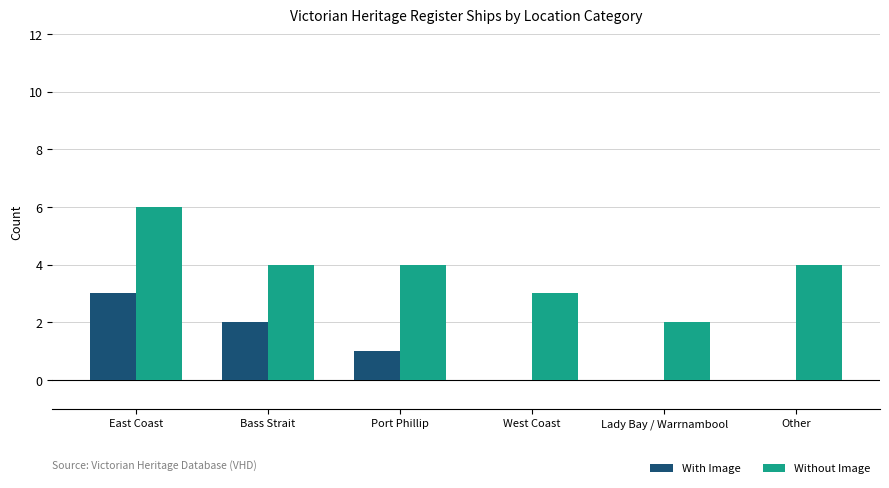

Which series has the widest spread of values?

Without Image